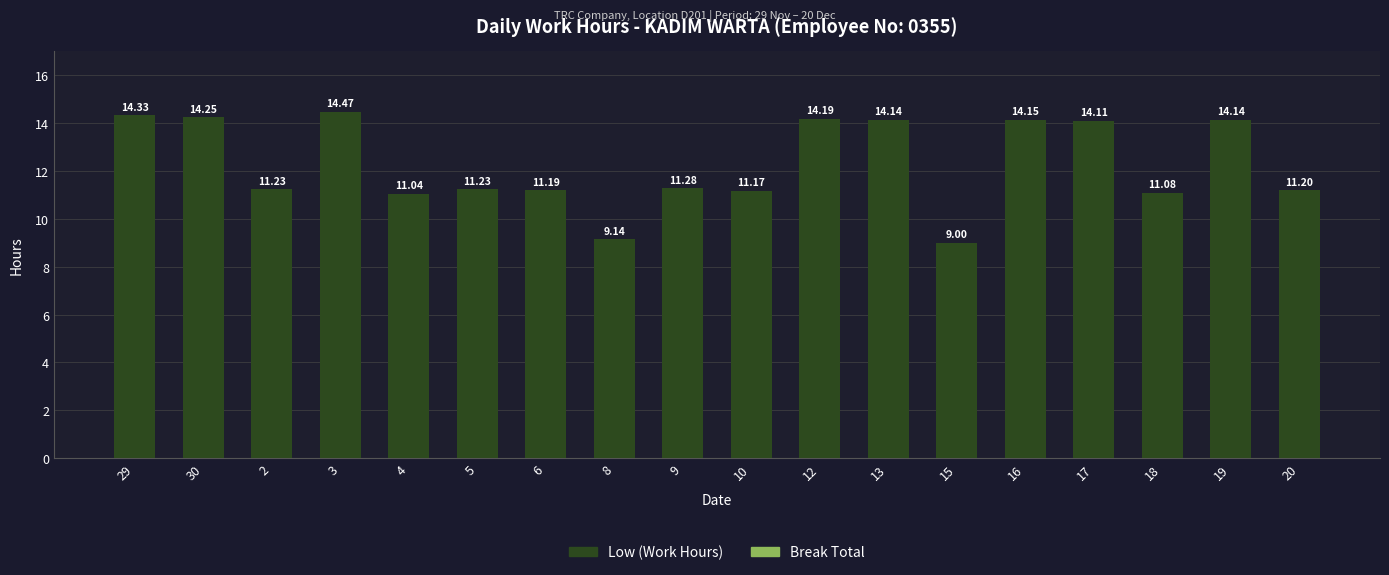

Between 5 and 30, which is larger?

30